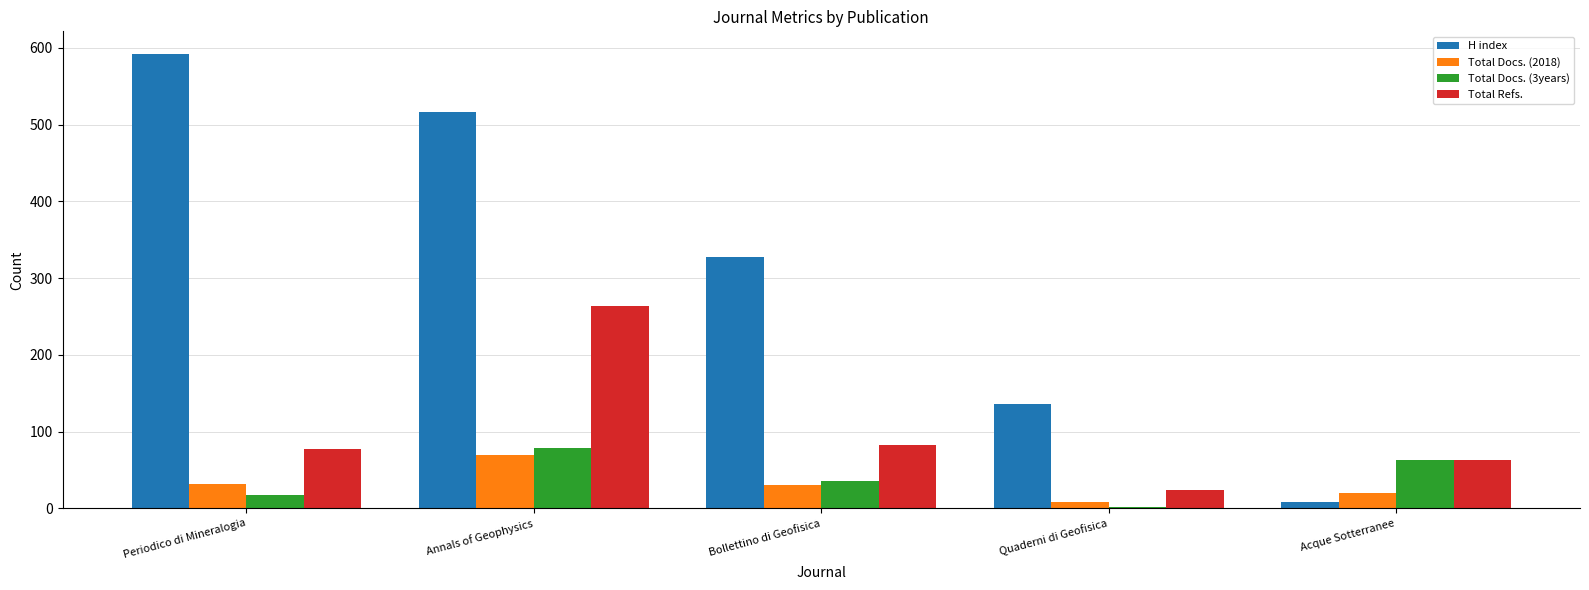

At how many categories does at least one series exceed 531?

1